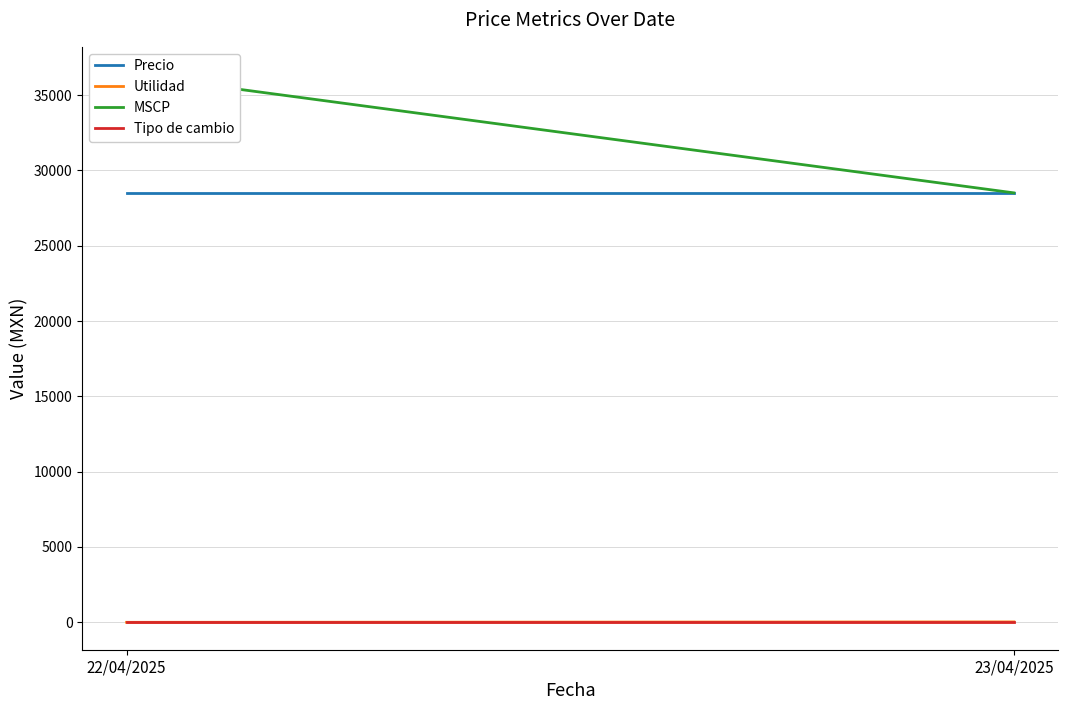

Reading left to right, extract all data points from this chart.

Precio: 22/04/2025=28507.5	23/04/2025=28507.5
Utilidad: 22/04/2025=-2.1	23/04/2025=25.0
MSCP: 22/04/2025=36382.5	23/04/2025=28507.5
Tipo de cambio: 22/04/2025=21.0	23/04/2025=21.0